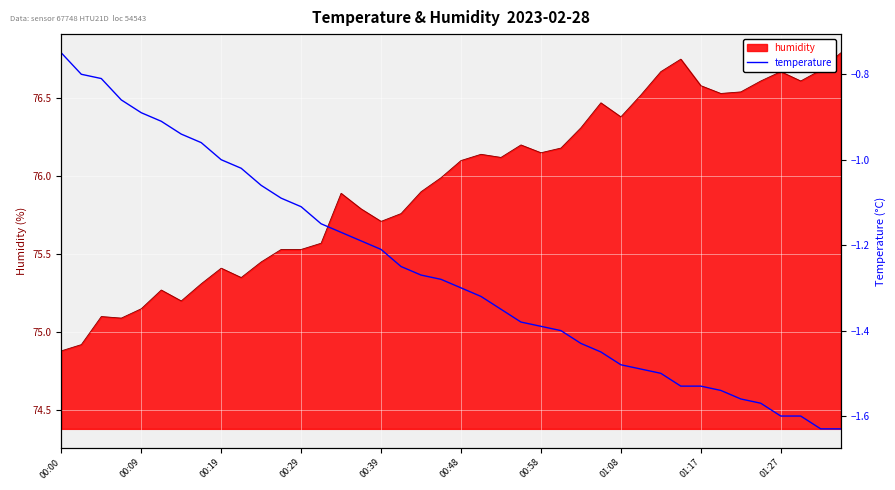

What is the smallest value displayed?

-1.6